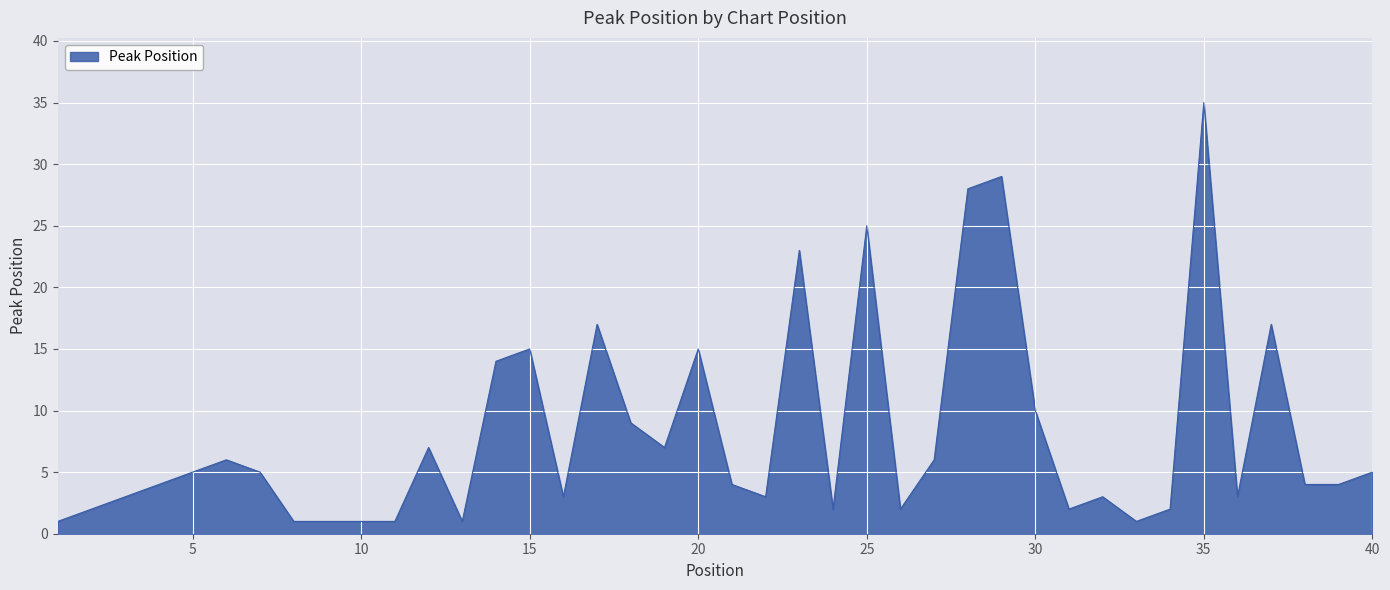

What is the difference between the maximum and minimum values?

34